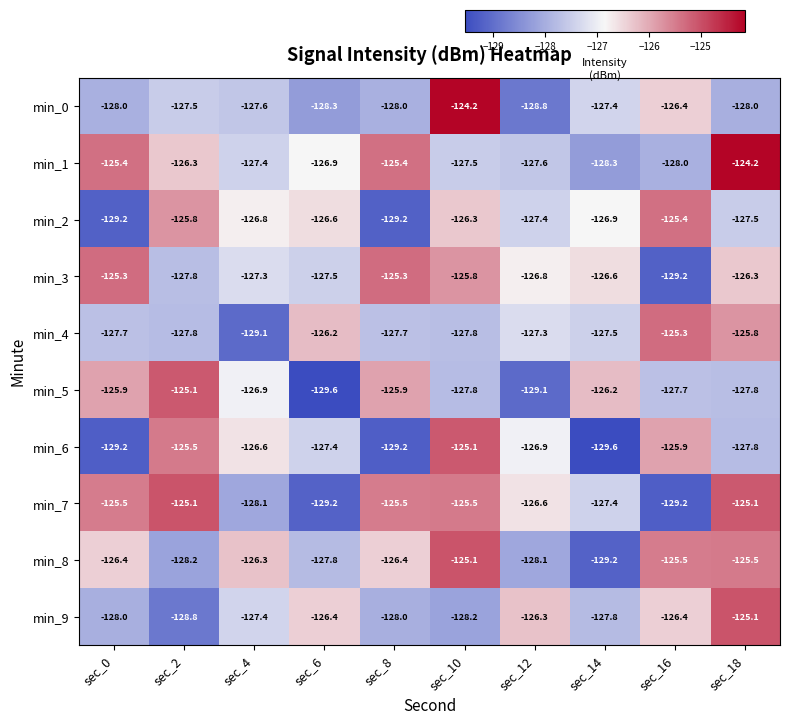

What is the smallest value displayed?

-129.6